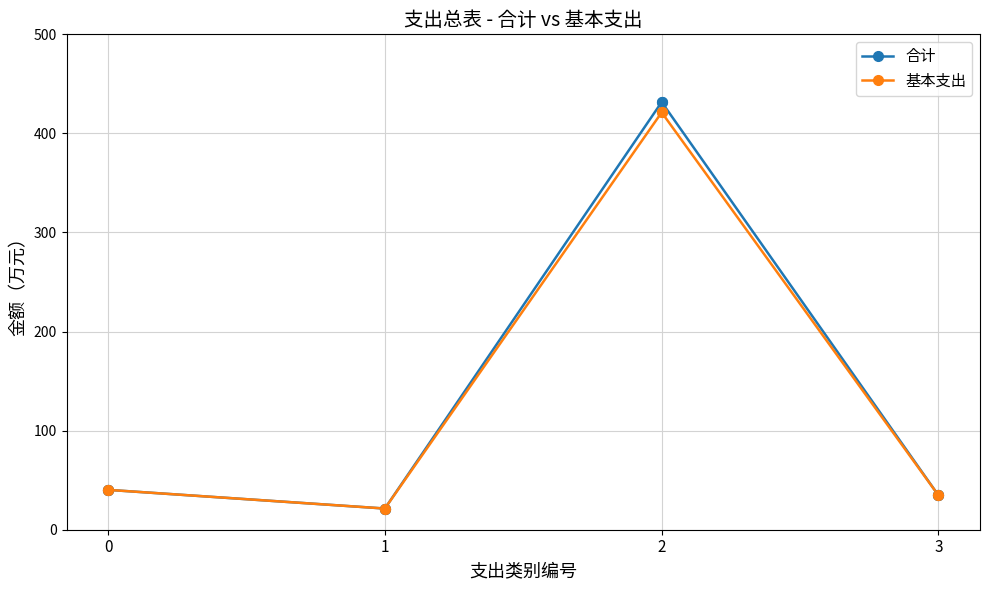

What is the total value across all series at 3?

69.3